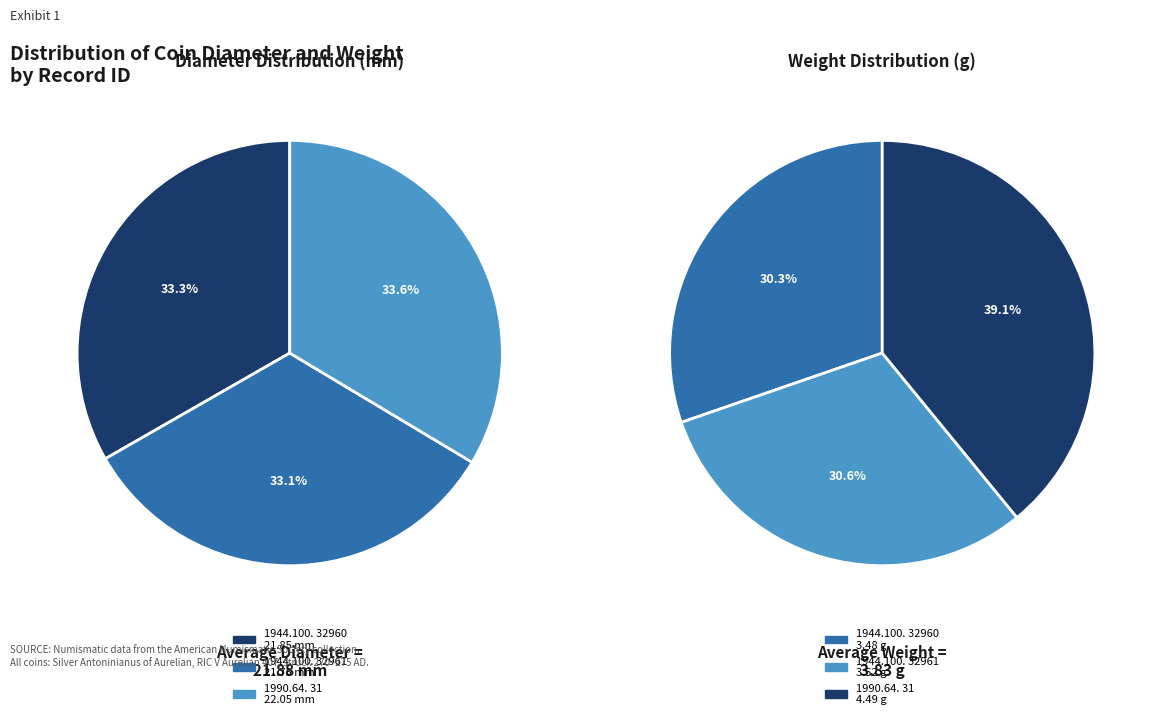

The 1944.100.32960 slice represents 39% of the pie. True or false?

False